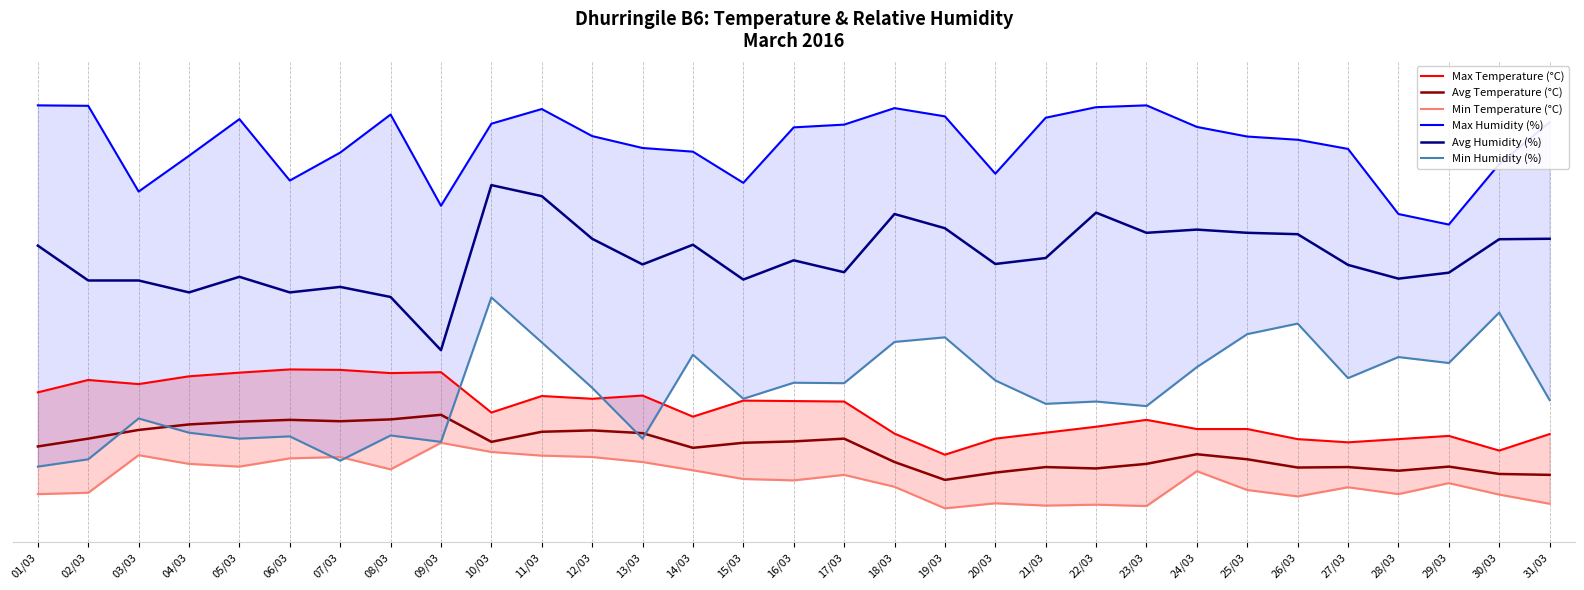

What is the difference between the maximum and minimum values in the Avg Humidity (%) series?

36.0